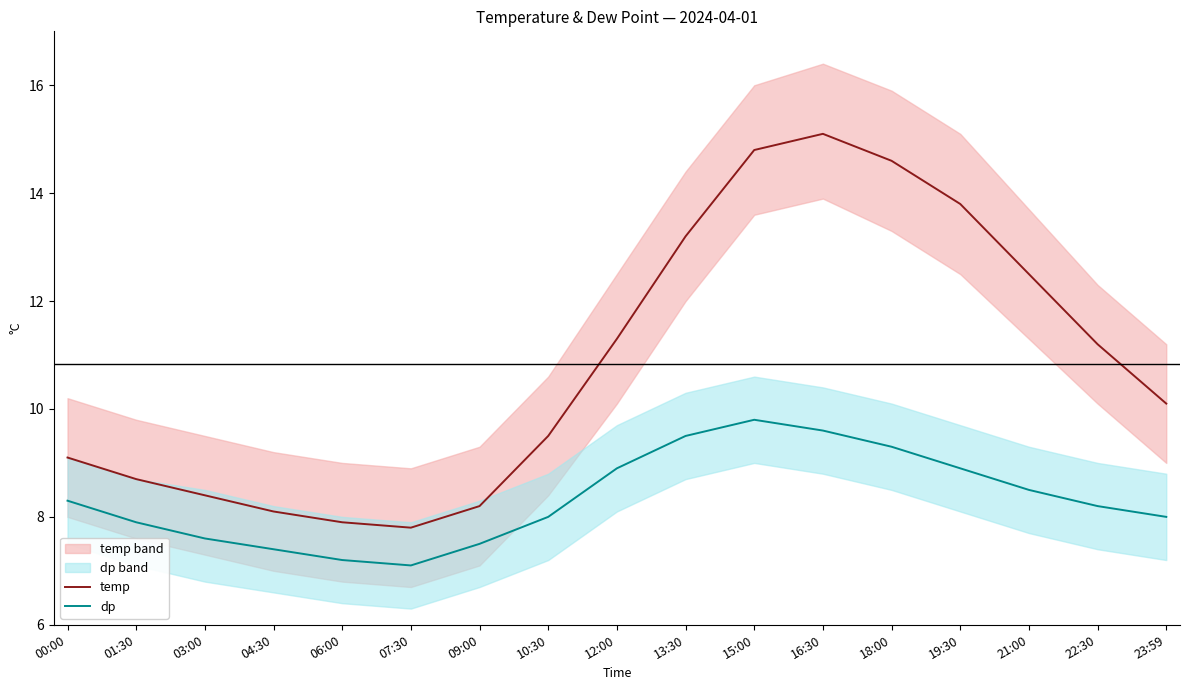

Rank the series at 15:00 from lowest to highest value.

dp, temp